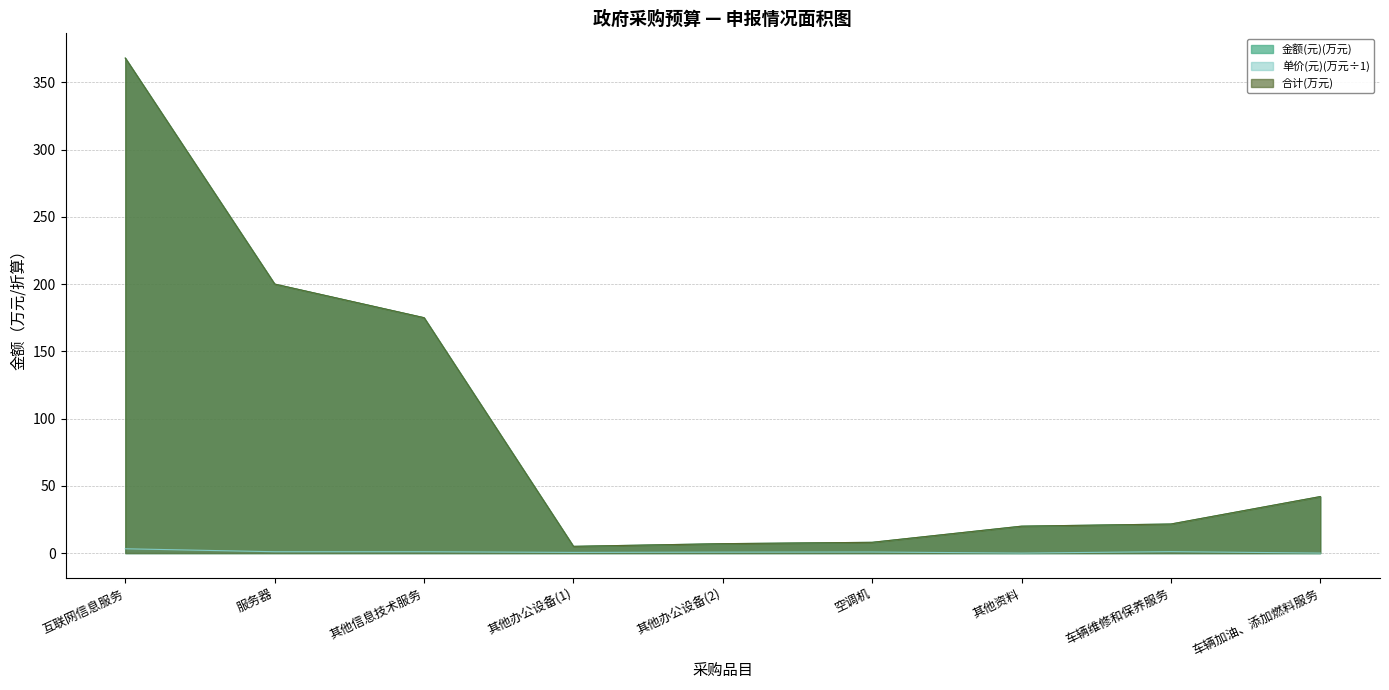

How many categories are shown in the chart?

9